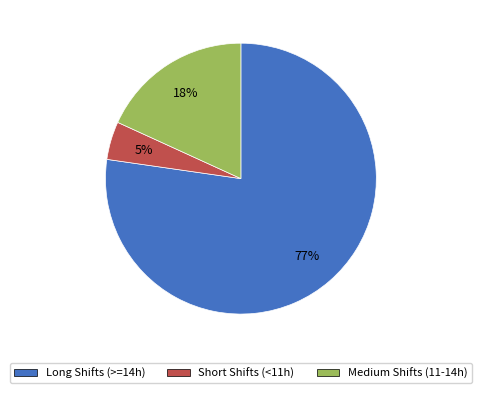

How many slices are in this pie chart?

3